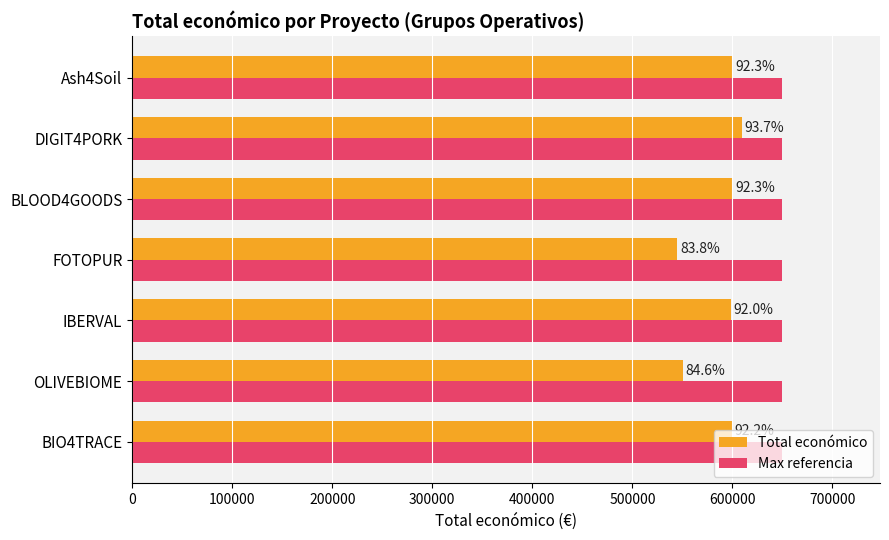

What are all the series names shown in the legend?

Total económico, Max referencia